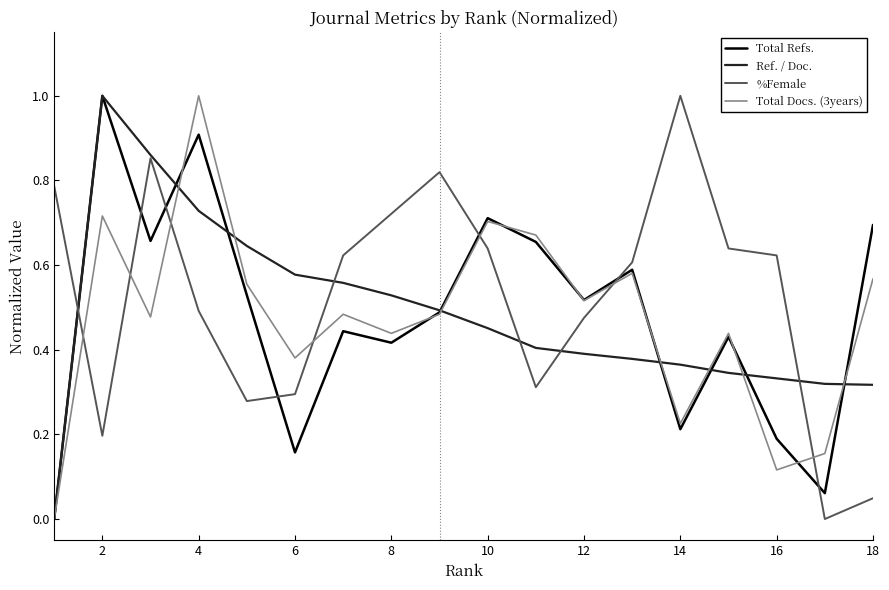

True or false: %Female and Total Refs. cross at least once.

True